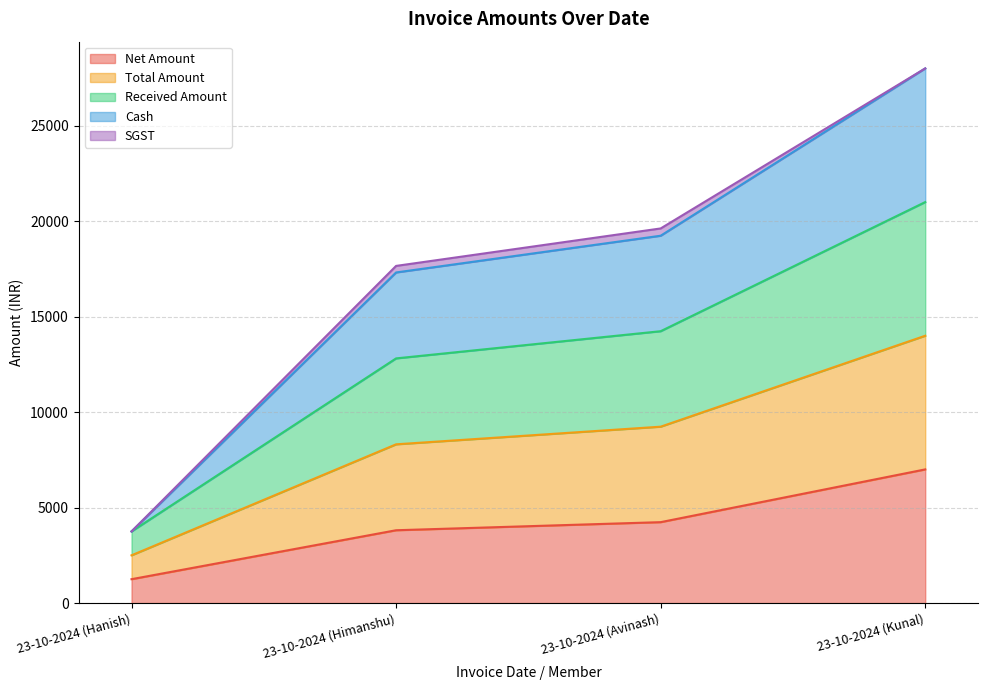

What is the value of the Net Amount point at the 1st from the left?

1250.0